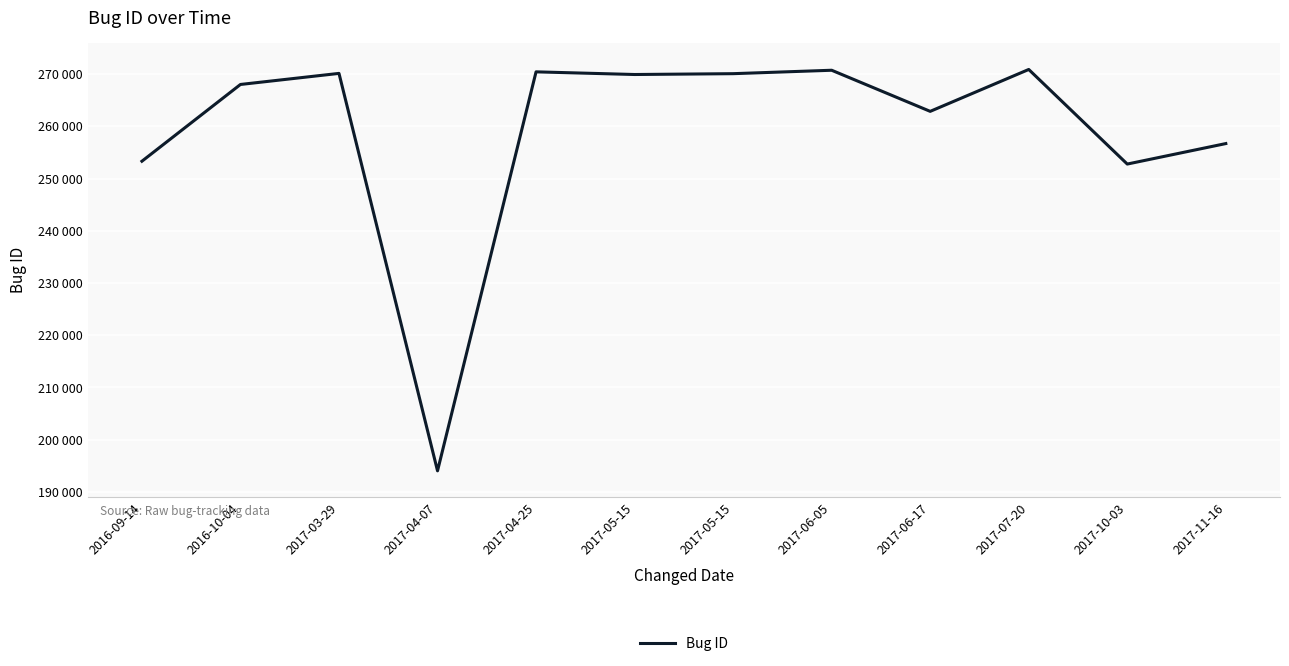

Is this an area chart (filled region under the line)?

No